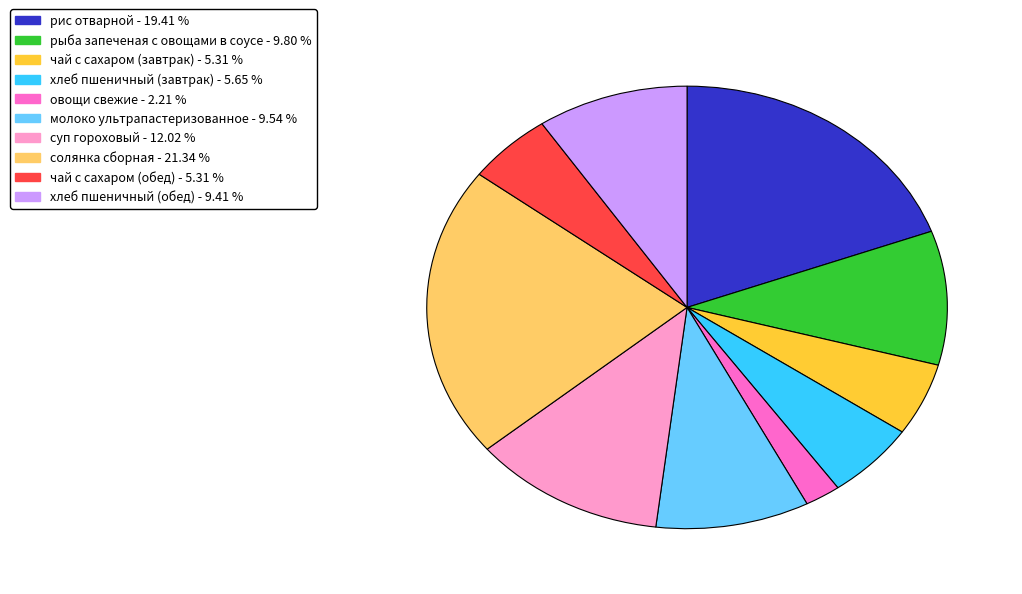

Is the sum of овощи свежие and солянка сборная greater than half?

No